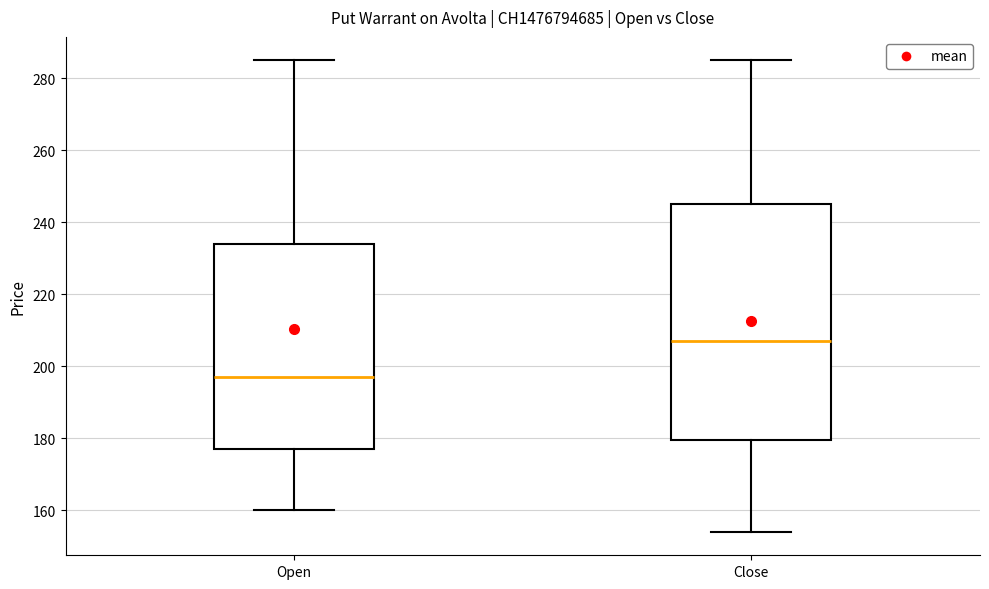

Where does the upper whisker of the box for Close end on the y-axis? The values are not printed on the chart, so give them approximately, as read against the axis.

286